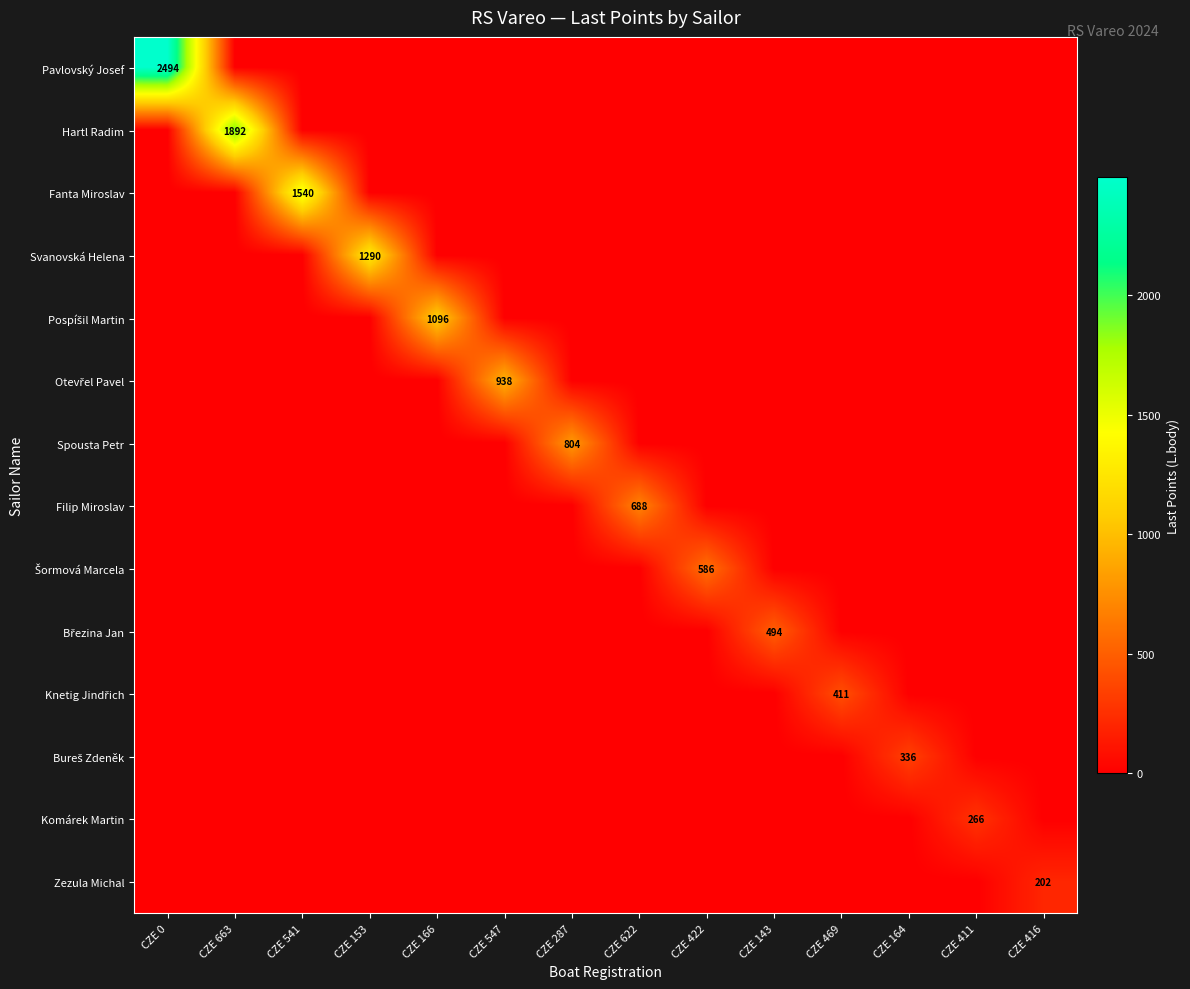

The Pavlovský Josef series shows 684 at CZE 0. True or false?

False